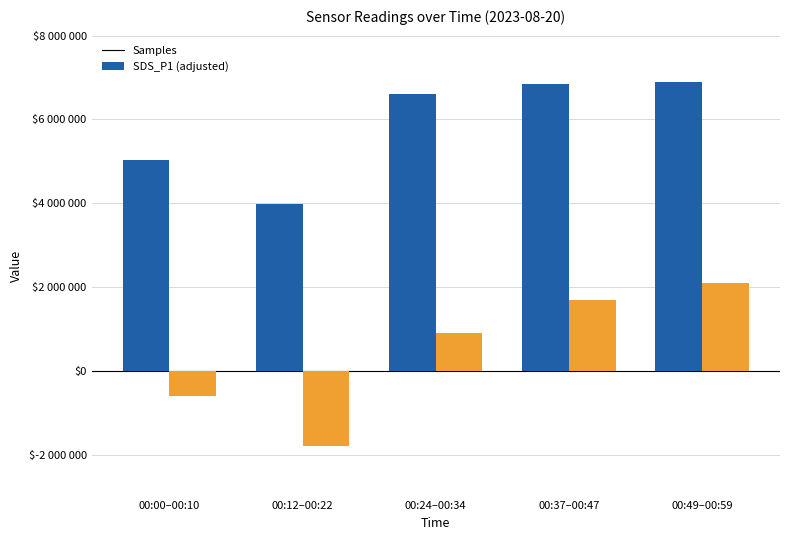

Which label corresponds to the smallest value in the chart?

00:12–00:22